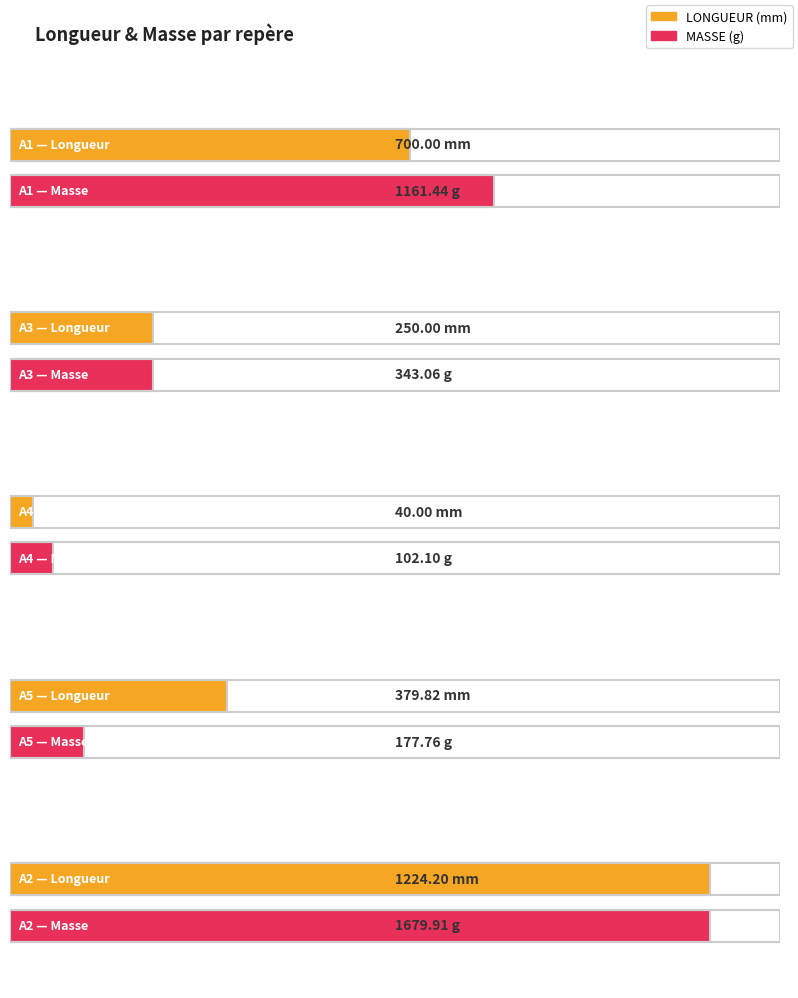

What is the label of the 5th bar from the right?

A1